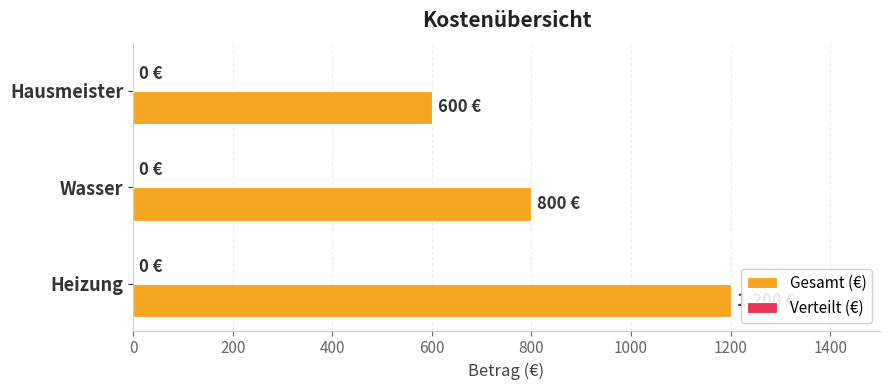

True or false: the data shows 1200 at Heizung.

True